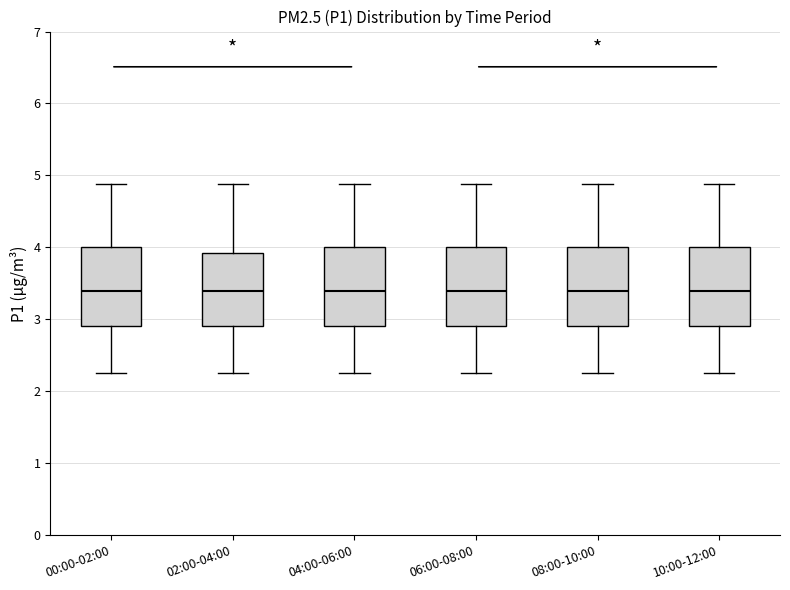

Where does the lower whisker of the box for 08:00-10:00 end on the y-axis? The values are not printed on the chart, so give them approximately, as read against the axis.

2.3